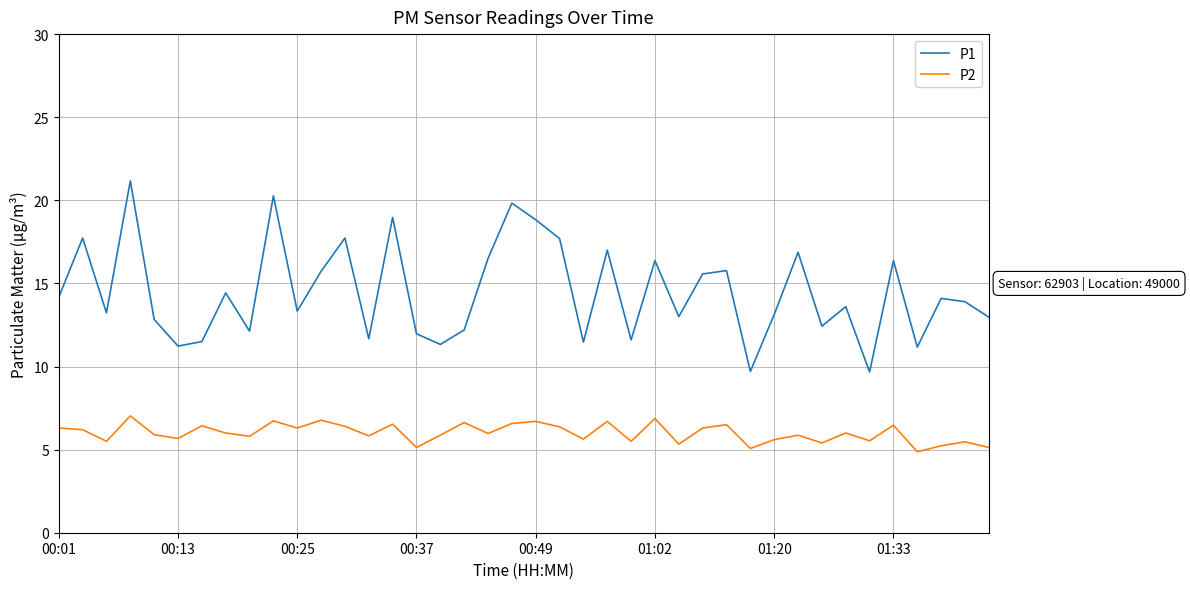

Which series has the largest total across all categories?

P1